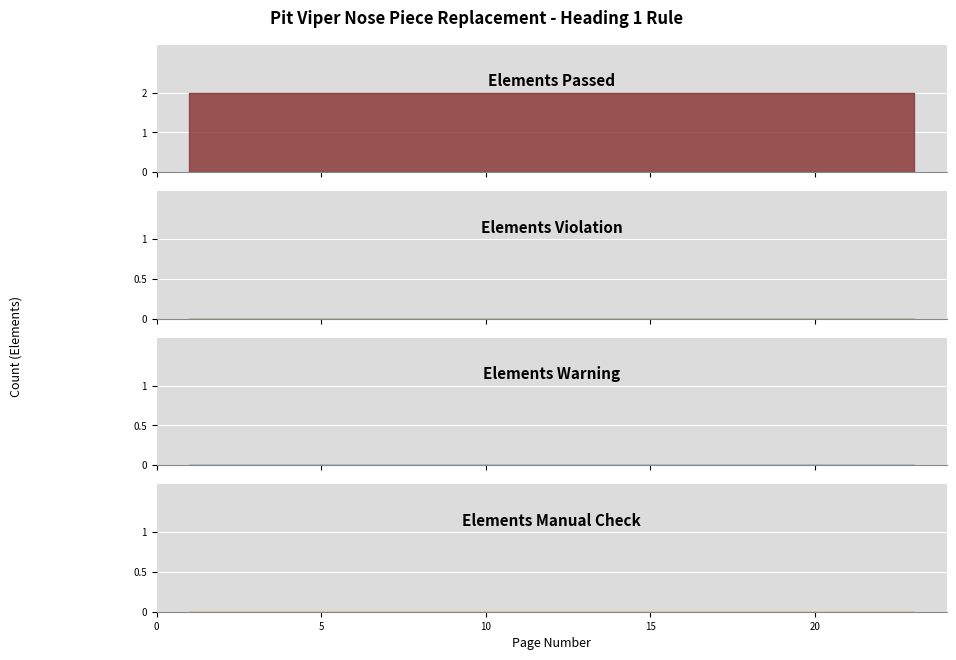

Which series has the largest total across all categories?

Elements Passed